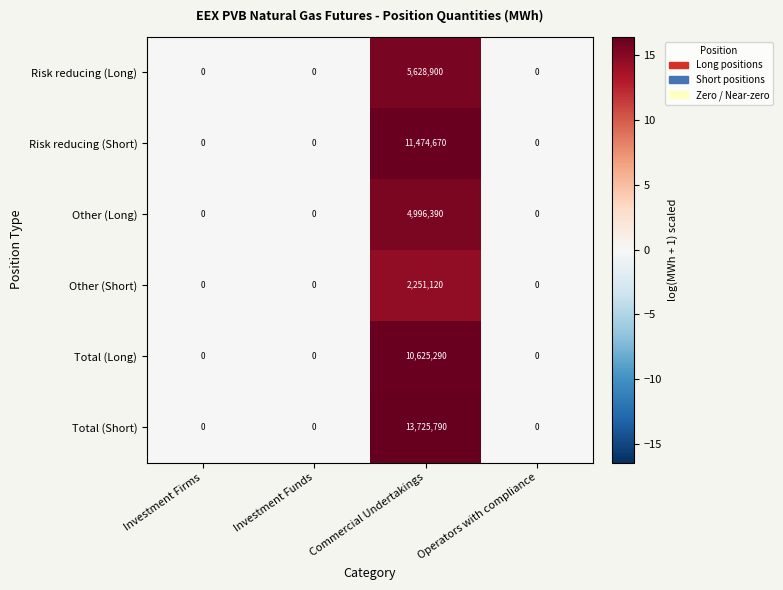

What is the sum of all Other (Short) values?

2251120